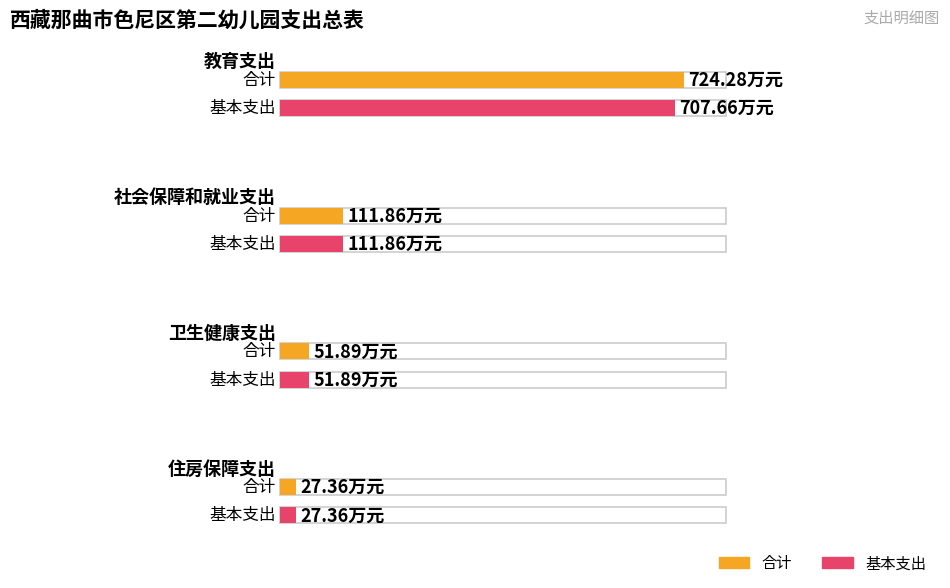

List the labels in order of 合计 value, smallest first.

住房保障支出, 卫生健康支出, 社会保障和就业支出, 教育支出